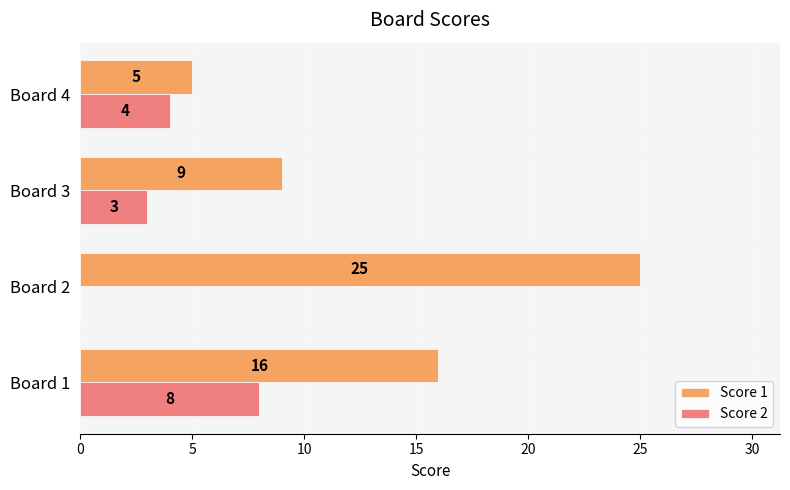

The value of Score 2 at Board 1 is 13. True or false?

False